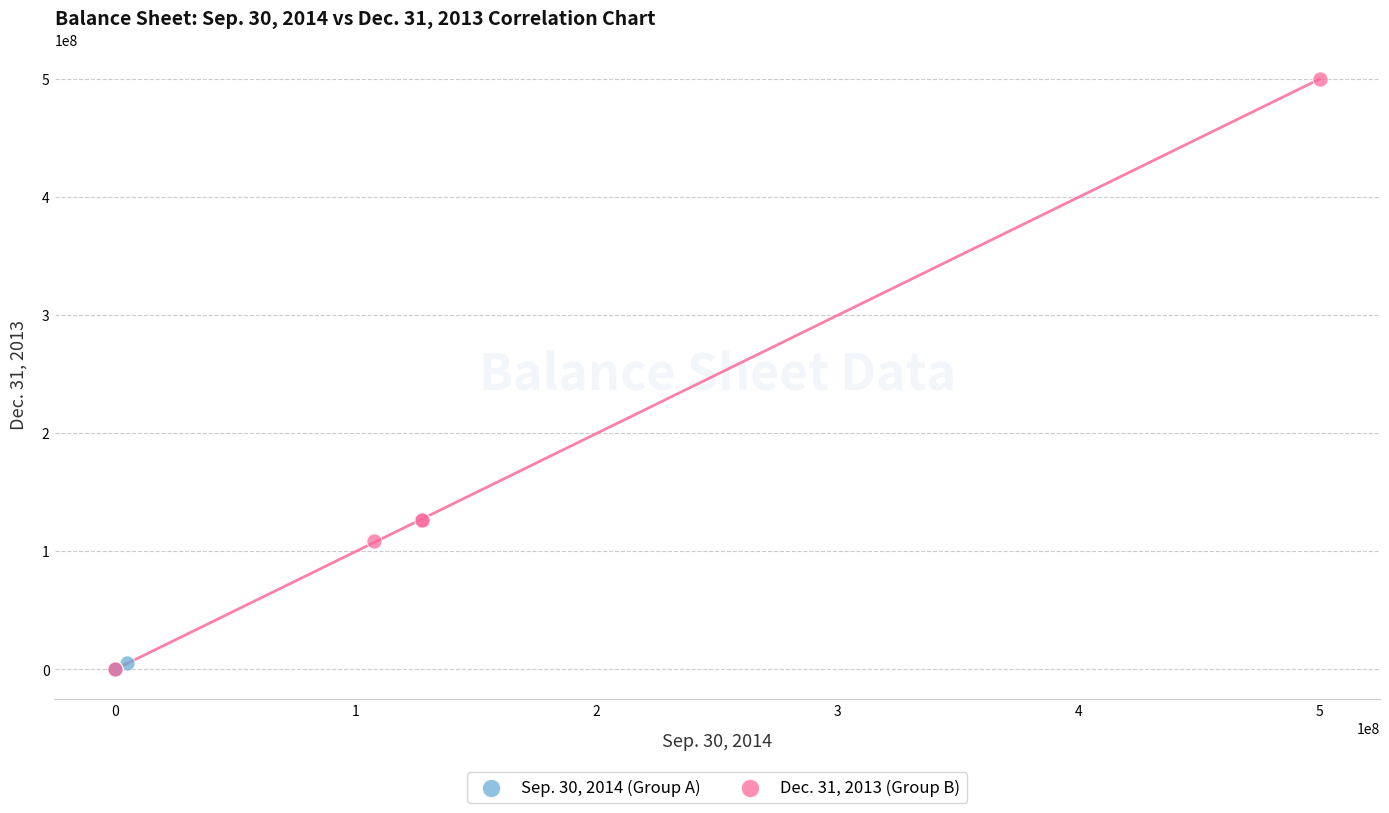

Which series contains the highest Y value?

Dec. 31, 2013 (Group B)